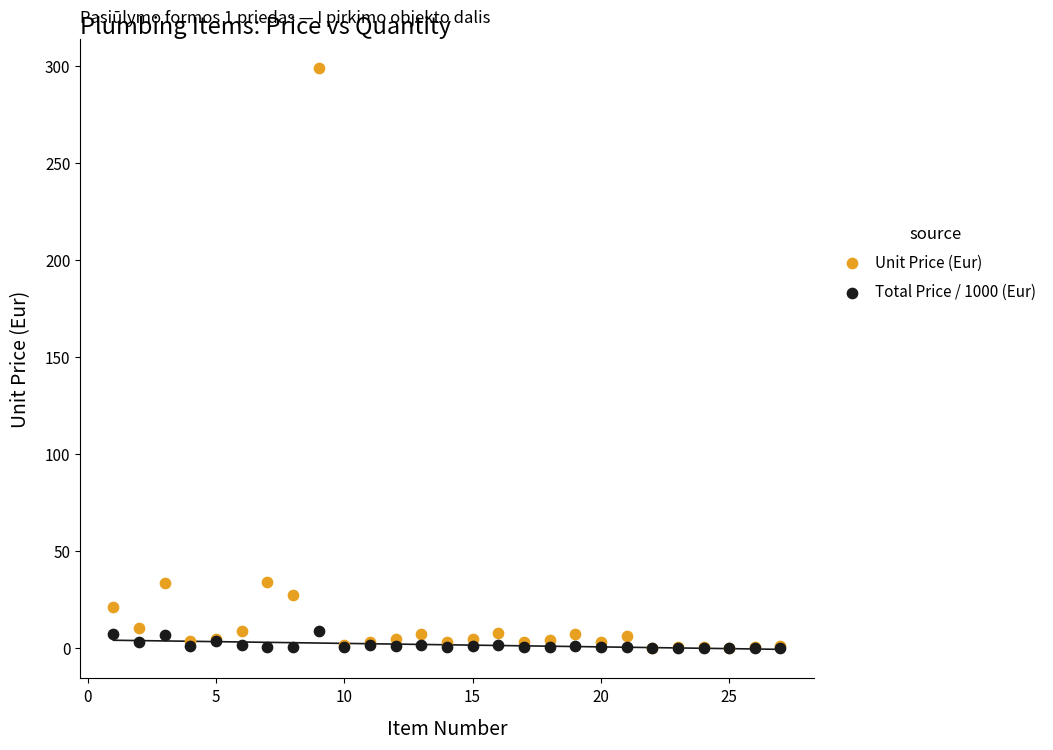

Which series has the largest Y range (max minus min)?

Unit Price (Eur)